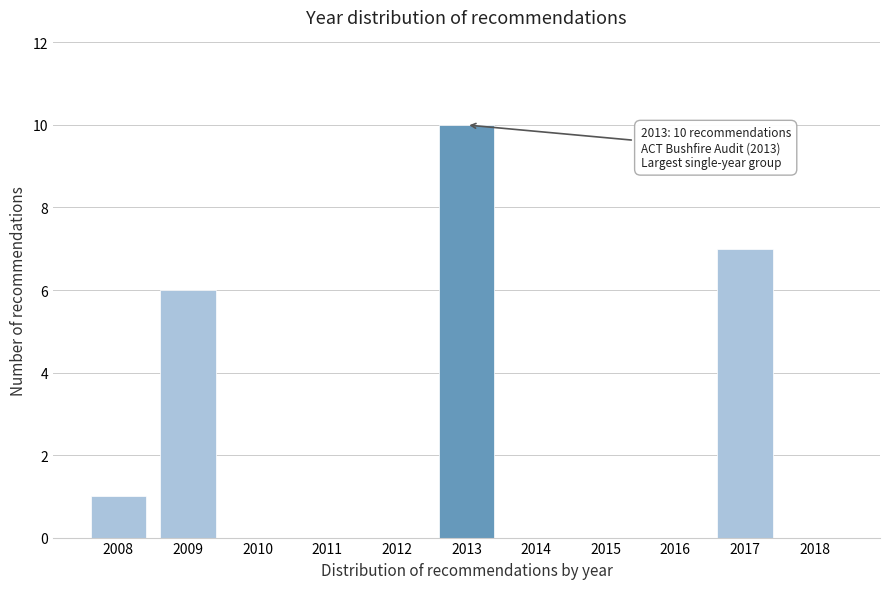

Reading right to left, list all the values displayed in this chart.

2018=0	2017=7	2016=0	2015=0	2014=0	2013=10	2012=0	2011=0	2010=0	2009=6	2008=1